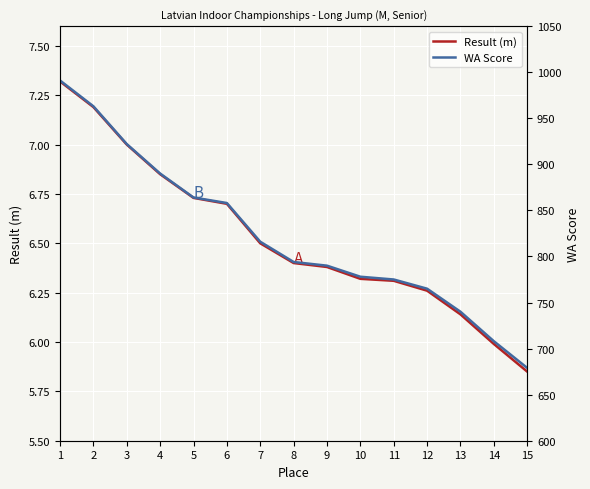

True or false: Result (m) and WA Score cross at least once.

False